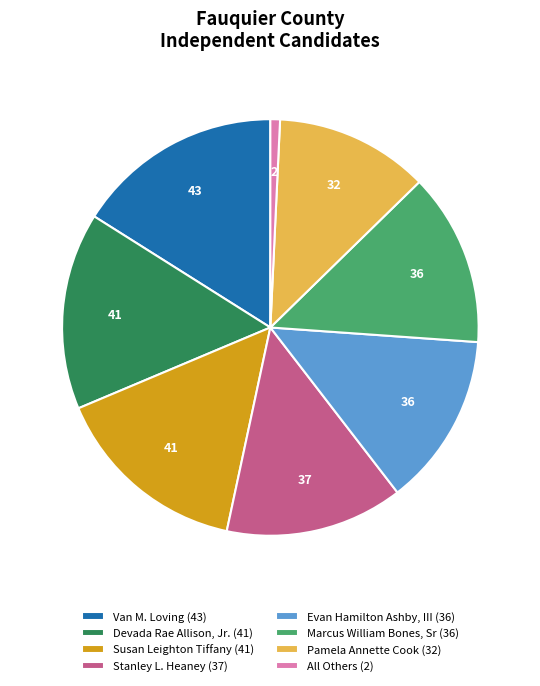

Is there a majority slice in this chart?

No